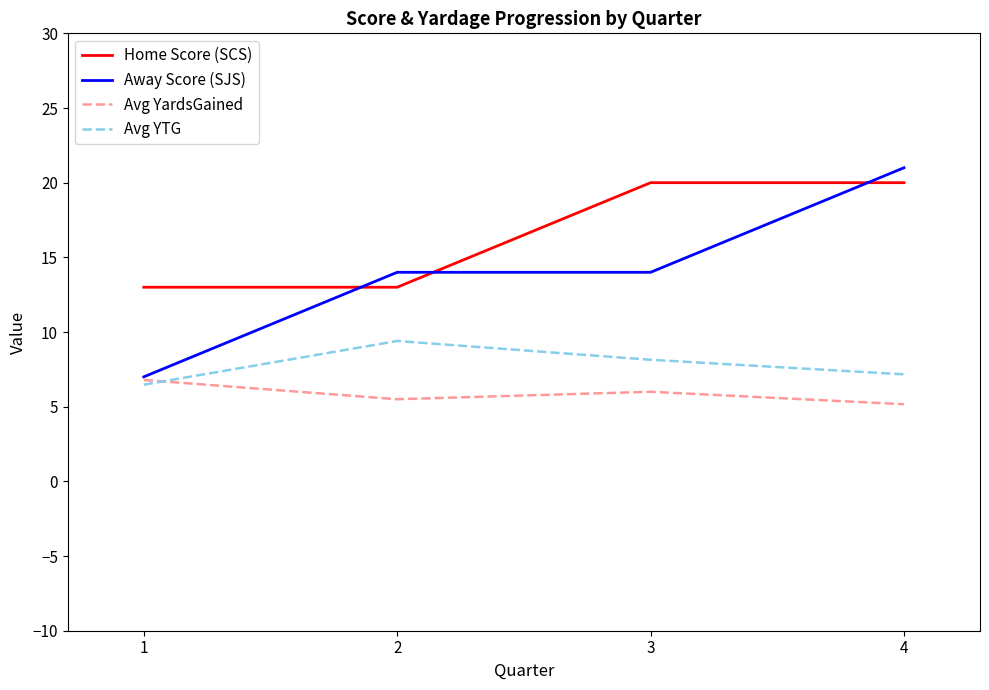

What is the smallest value displayed?

5.2